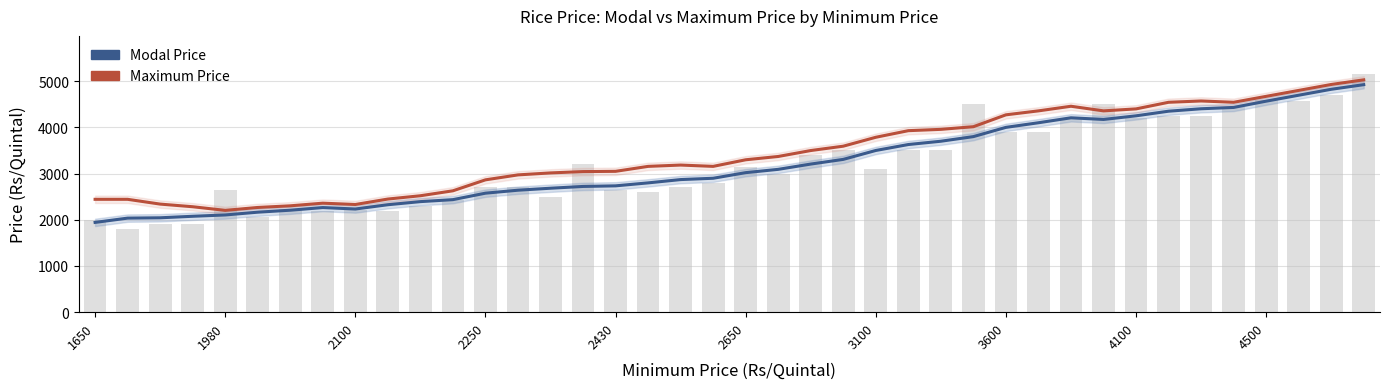

At which category is the sum across all series the highest?

39